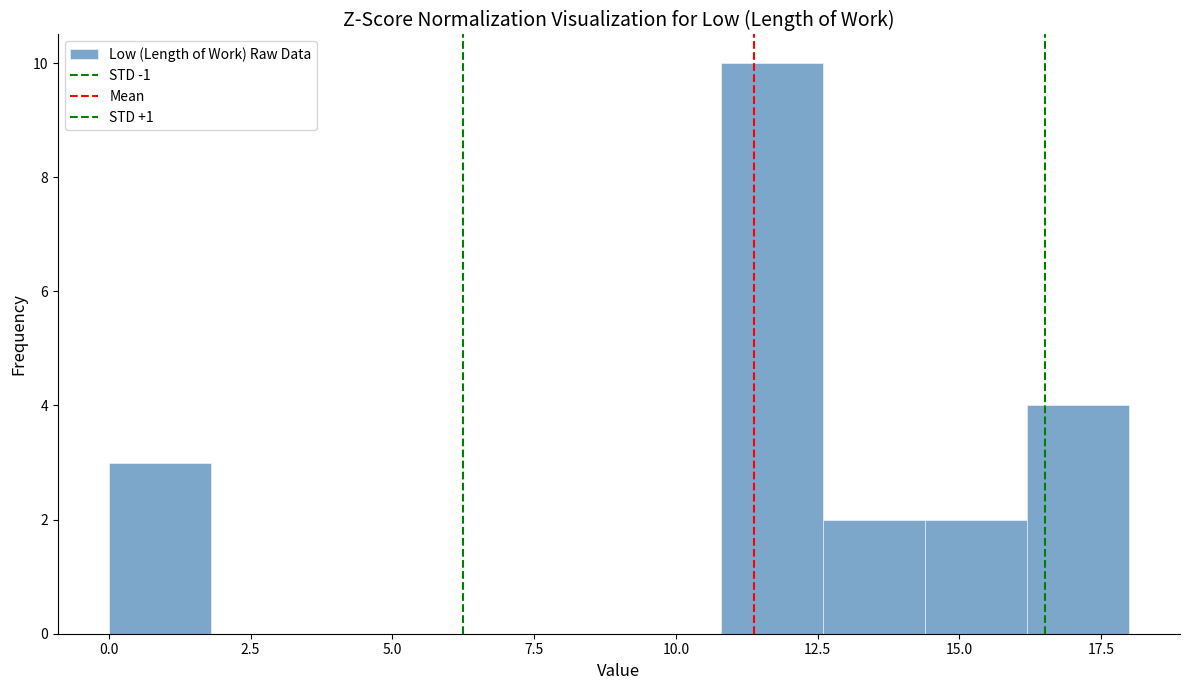

Read against the x-axis, roughly where is the centre of the tallest bar?

11.5